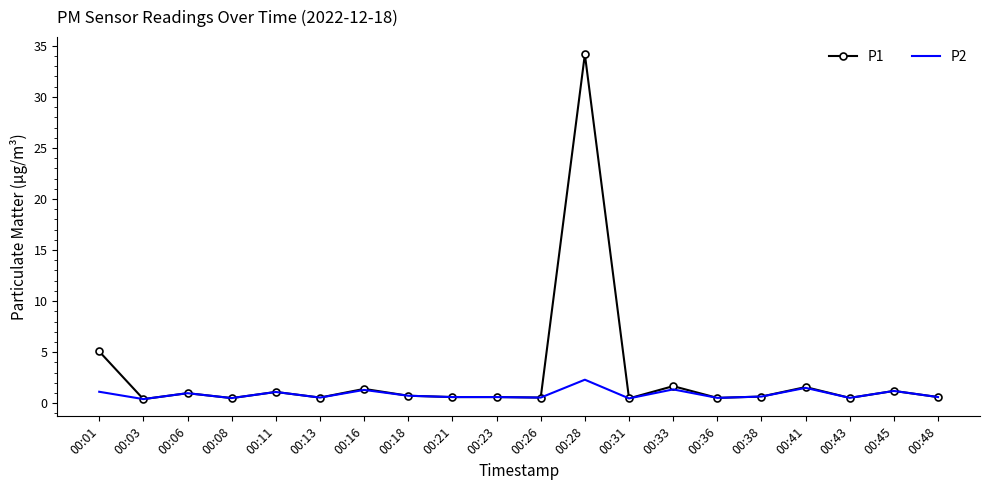

What is the greatest value displayed?

34.2